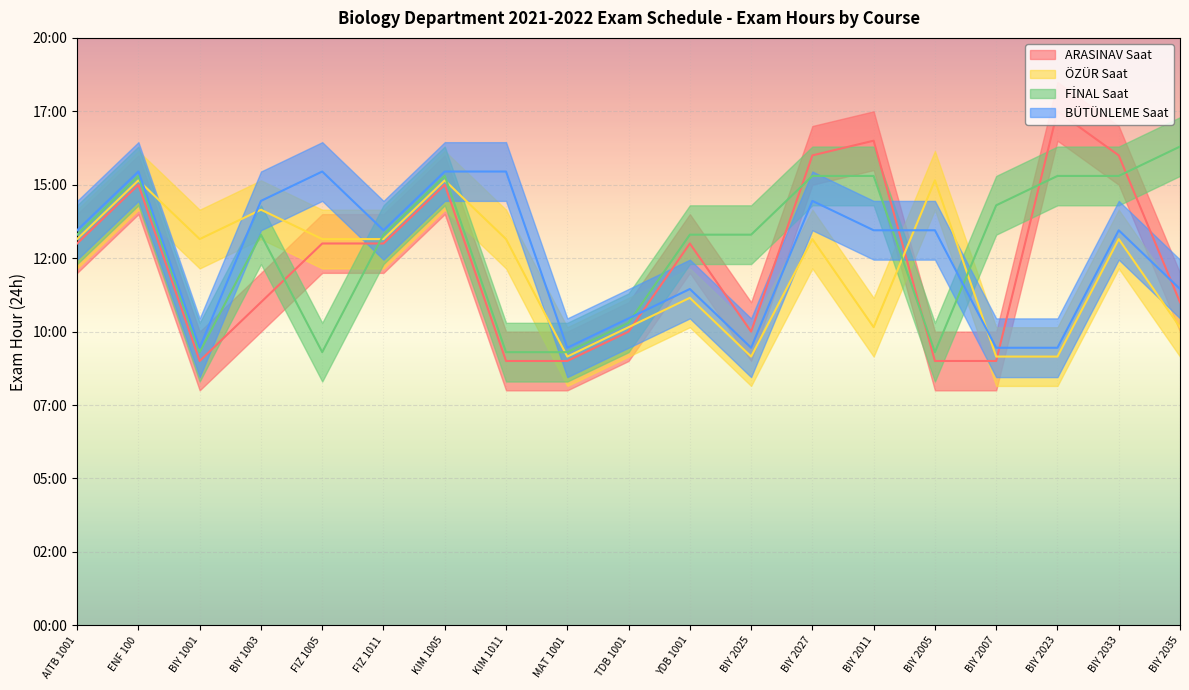

Between BIY 2025 and BIY 2035, which series saw the biggest shift?

FİNAL Saat